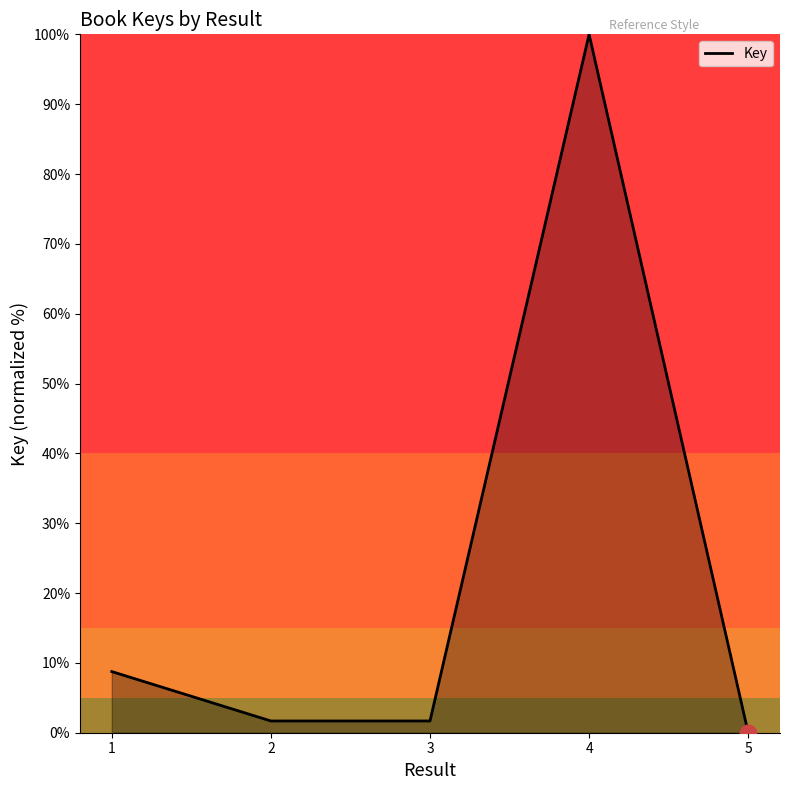

At which label is the value closest to 50?

1